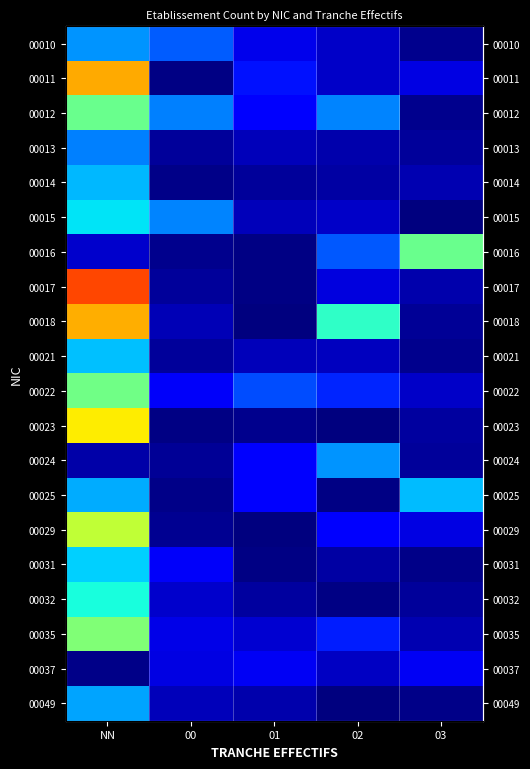

At 03, list the series in order from smallest to largest.

00015, 00049, 00031, 00010, 00012, 00021, 00018, 00024, 00013, 00032, 00023, 00017, 00014, 00035, 00022, 00029, 00011, 00037, 00025, 00016